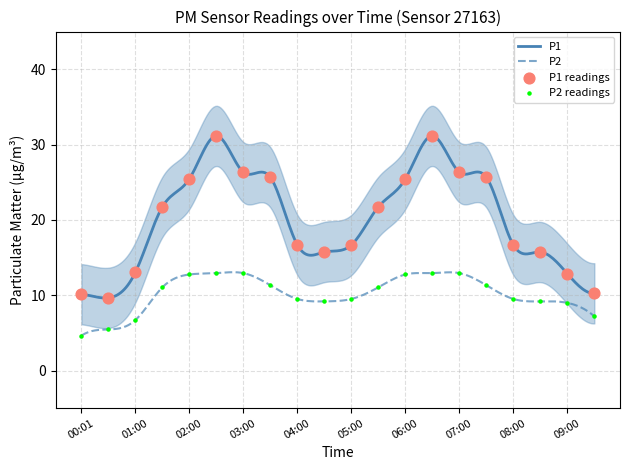

At which category is the sum across all series the highest?

02:30